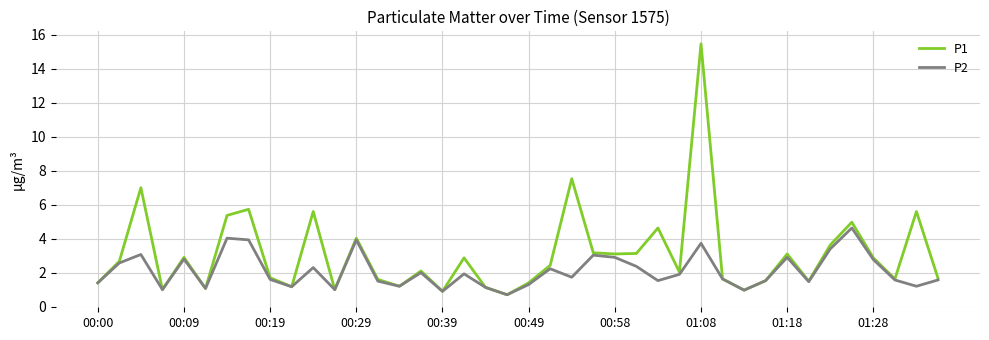

List the series in order of their peak value, highest first.

P1, P2